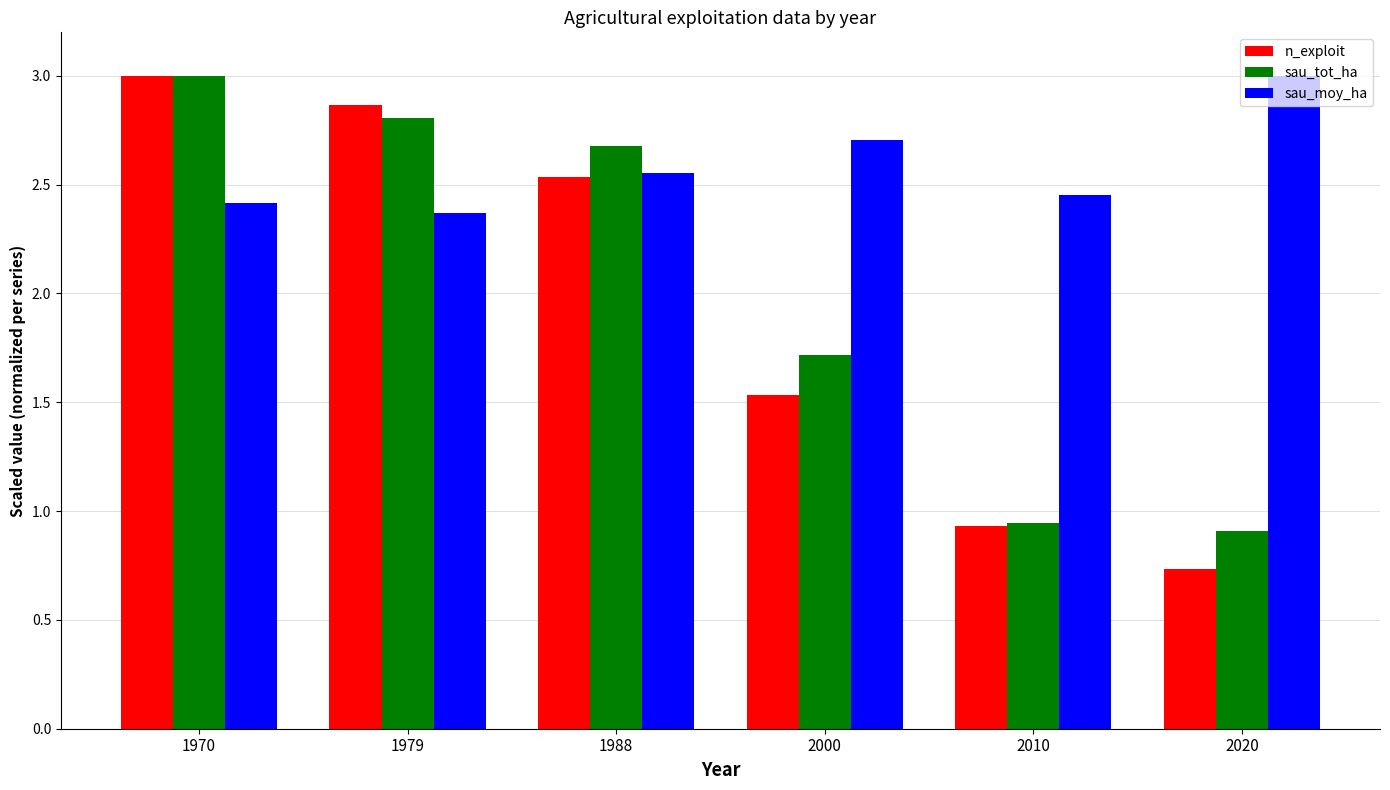

Is it true that n_exploit equals 0.7 at 2000?

False